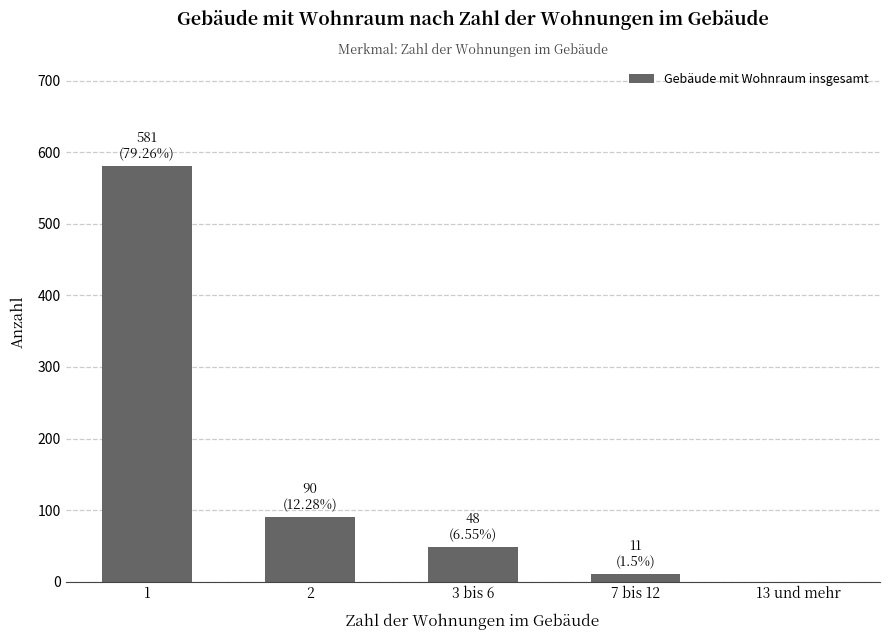

The value at 13 und mehr is 0. True or false?

True